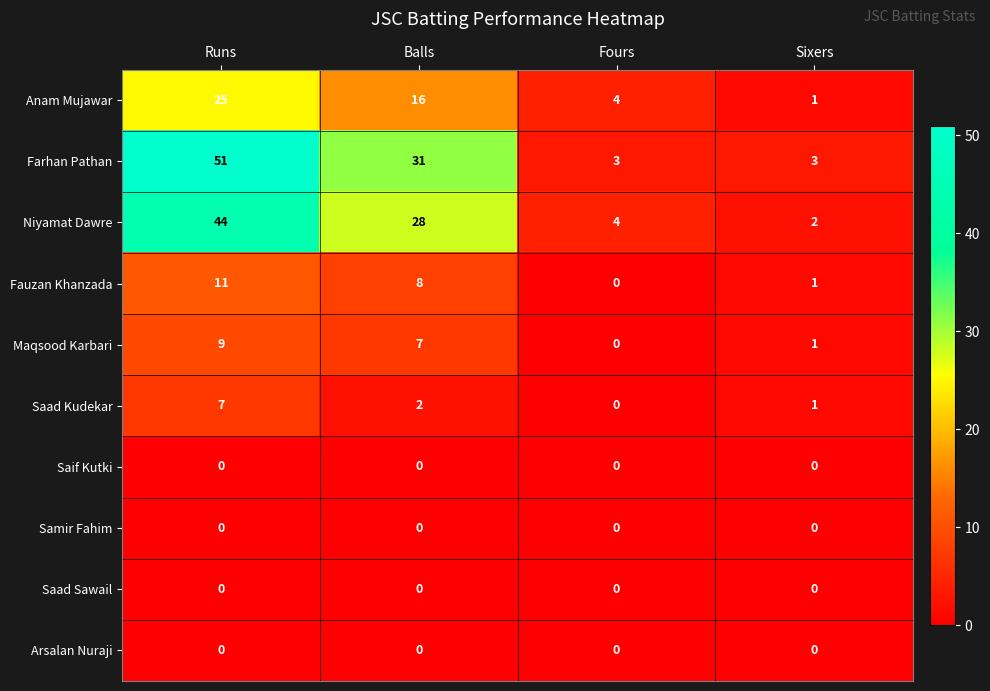

What is the difference between the highest and lowest values at Fours?

4